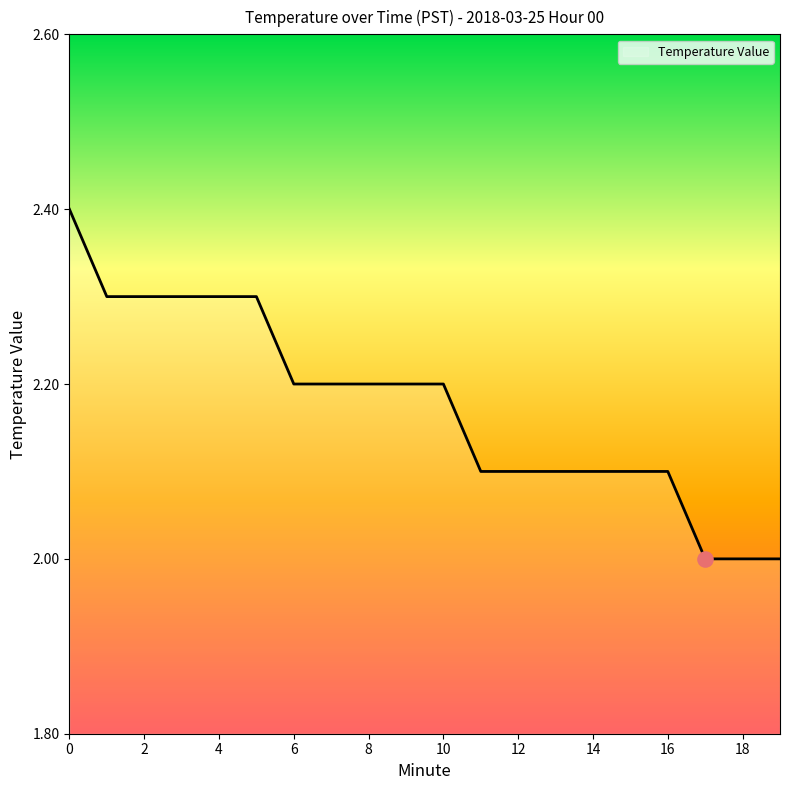

What is the smallest value displayed?

2.0